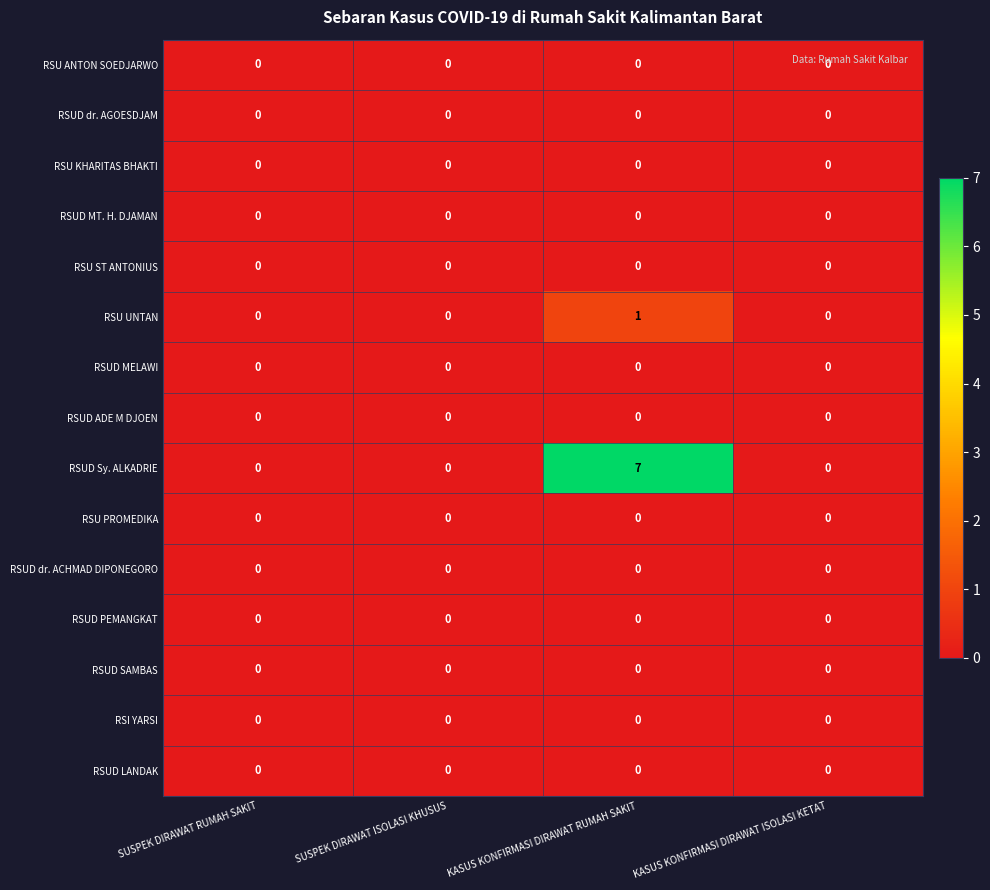

At which category does the chart reach its peak across all series?

KASUS KONFIRMASI DIRAWAT RUMAH SAKIT